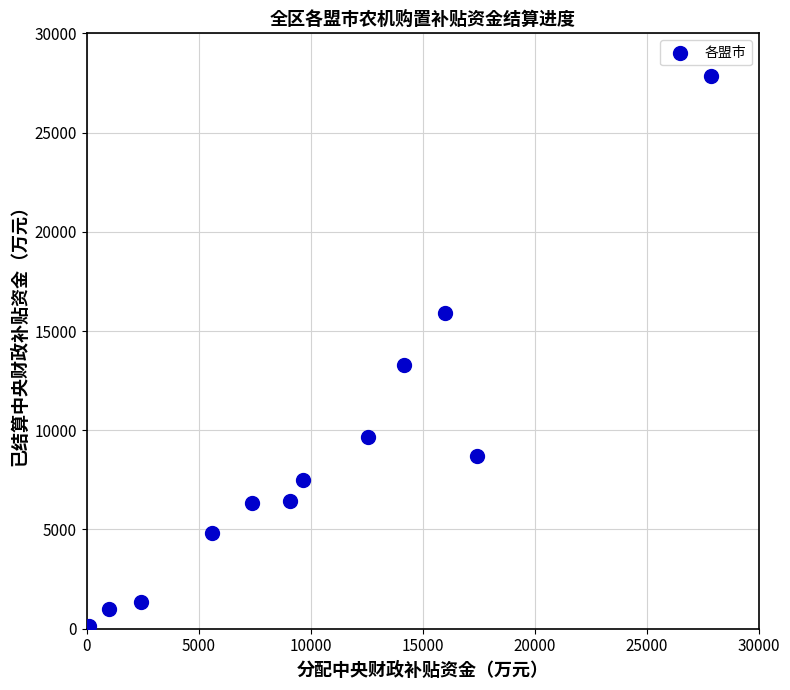

What is the range of X values (max minus min)?

27759.7